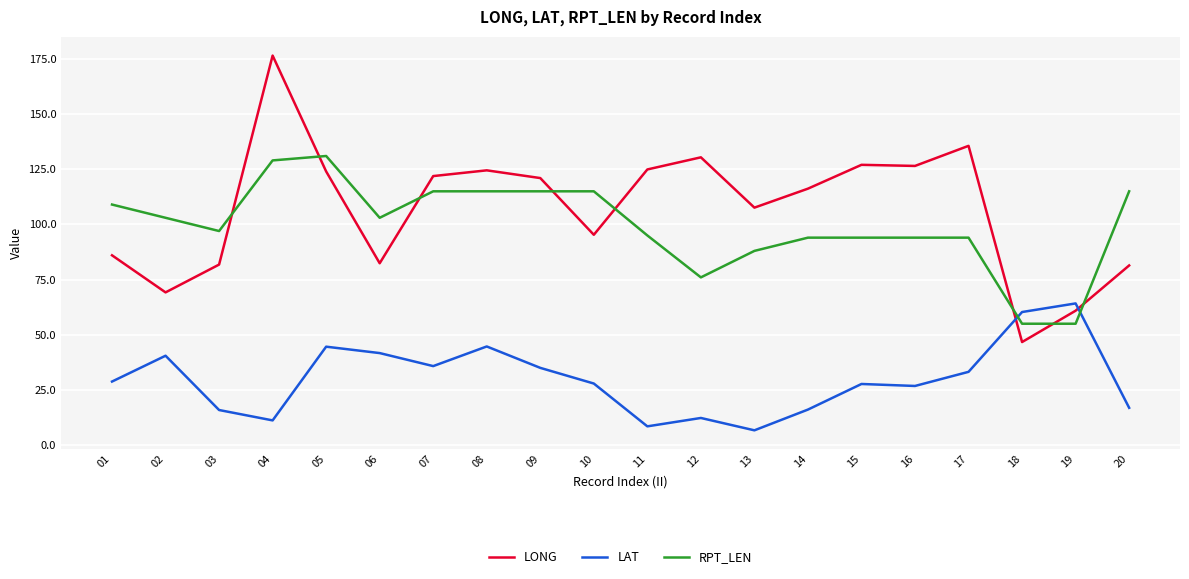

What are all the series names shown in the legend?

LONG, LAT, RPT_LEN